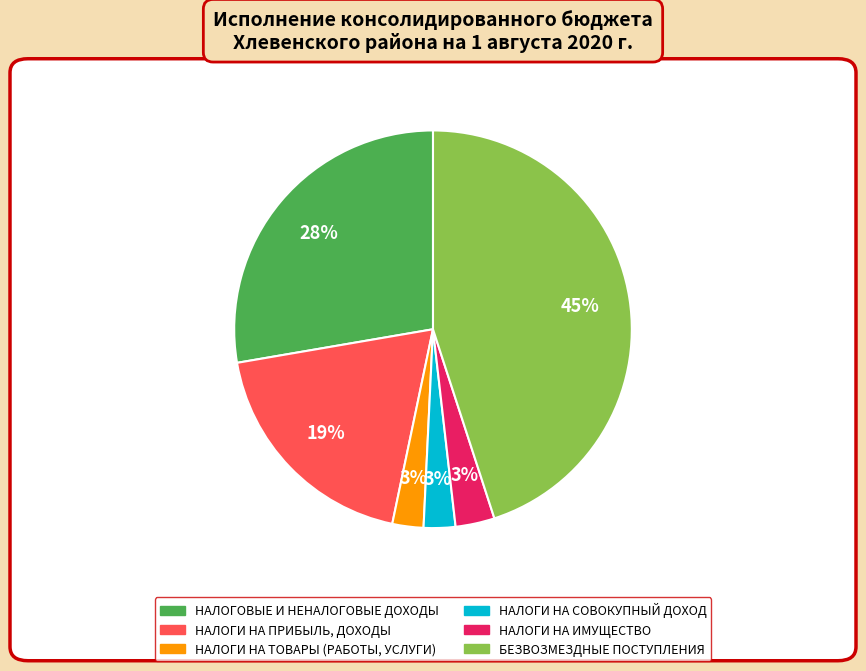

Count the number of slices in the pie.

6